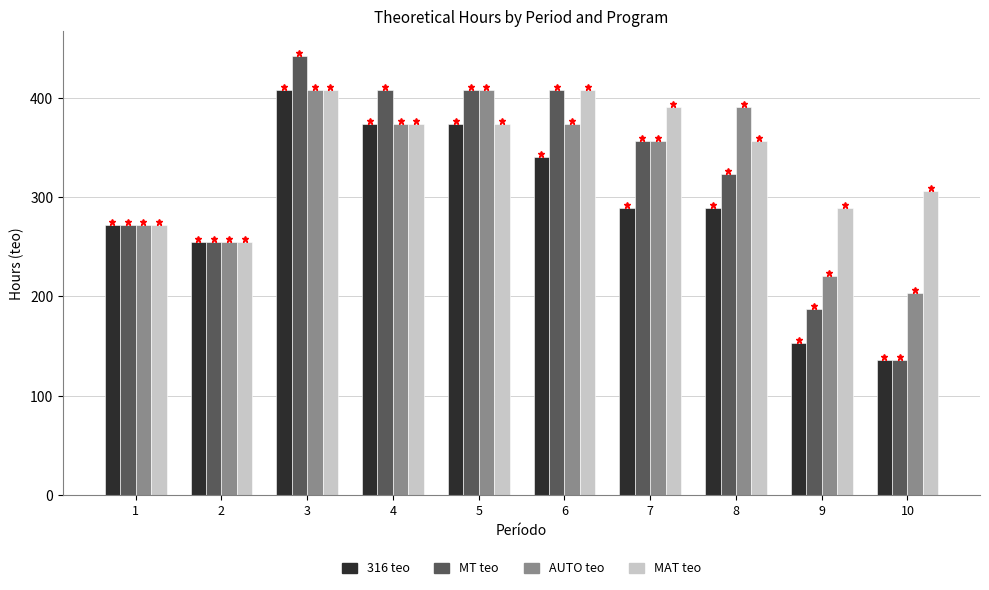

What is the difference between the MAT teo values at 2 and 1?

17